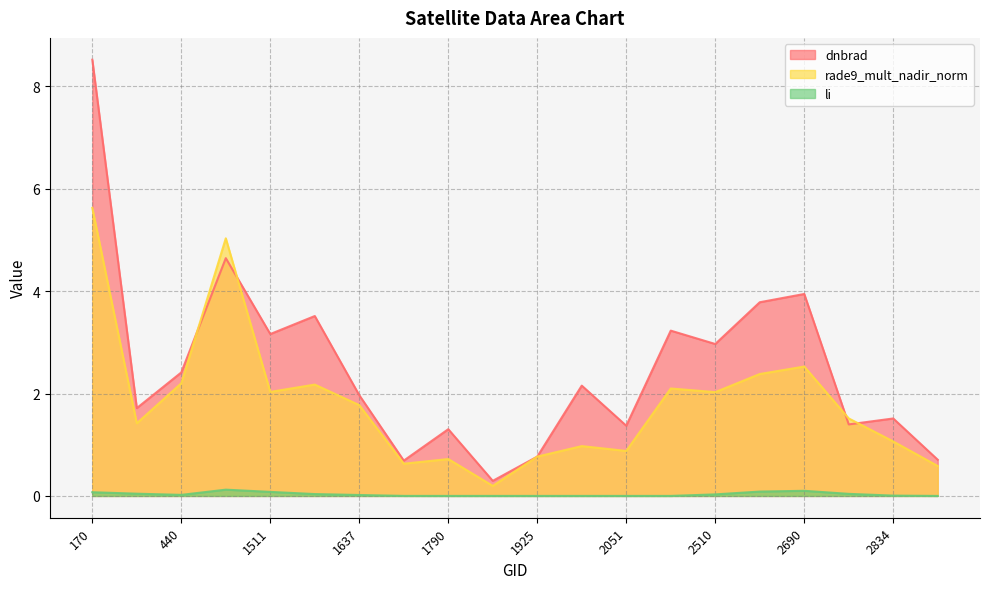

Reading right to left, extract all data points from this chart.

dnbrad: 2960=0.7	2834=1.5	2753=1.4	2690=3.9	2546=3.8	2510=3.0	2249=3.2	2051=1.4	1988=2.2	1925=0.8	1808=0.3	1790=1.3	1709=0.7	1637=2.0	1601=3.5	1511=3.2	1475=4.6	440=2.4	413=1.7	170=8.5
rade9_mult_nadir_norm: 2960=0.6	2834=1.1	2753=1.5	2690=2.5	2546=2.4	2510=2.0	2249=2.1	2051=0.9	1988=1.0	1925=0.8	1808=0.2	1790=0.7	1709=0.6	1637=1.8	1601=2.2	1511=2.0	1475=5.0	440=2.2	413=1.4	170=5.6
li: 2960=0.0	2834=0.0	2753=0.0	2690=0.1	2546=0.1	2510=0.0	2249=0.0	2051=0.0	1988=0.0	1925=0.0	1808=0.0	1790=0.0	1709=0.0	1637=0.0	1601=0.0	1511=0.1	1475=0.1	440=0.0	413=0.0	170=0.1